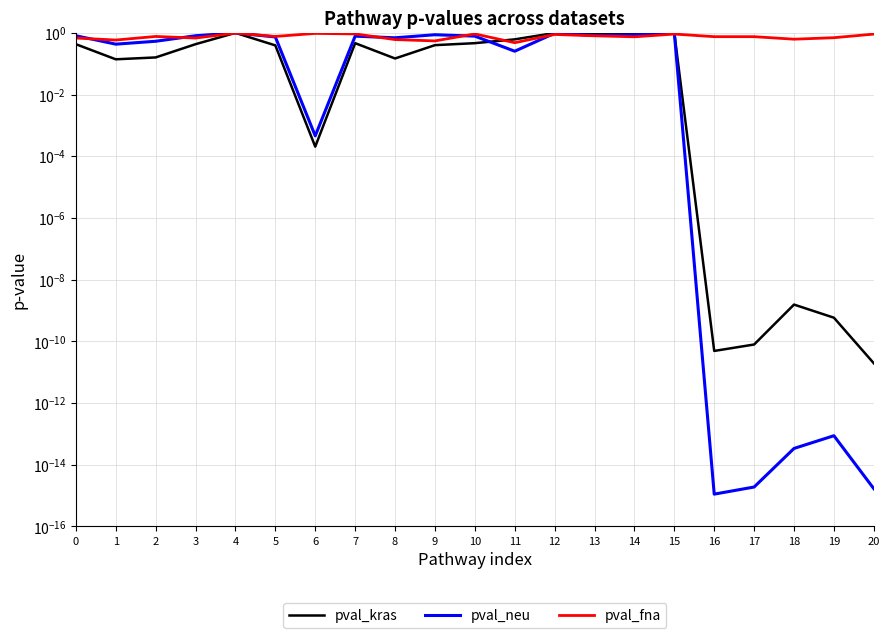

The pval_kras series shows 0.4 at 13. True or false?

False